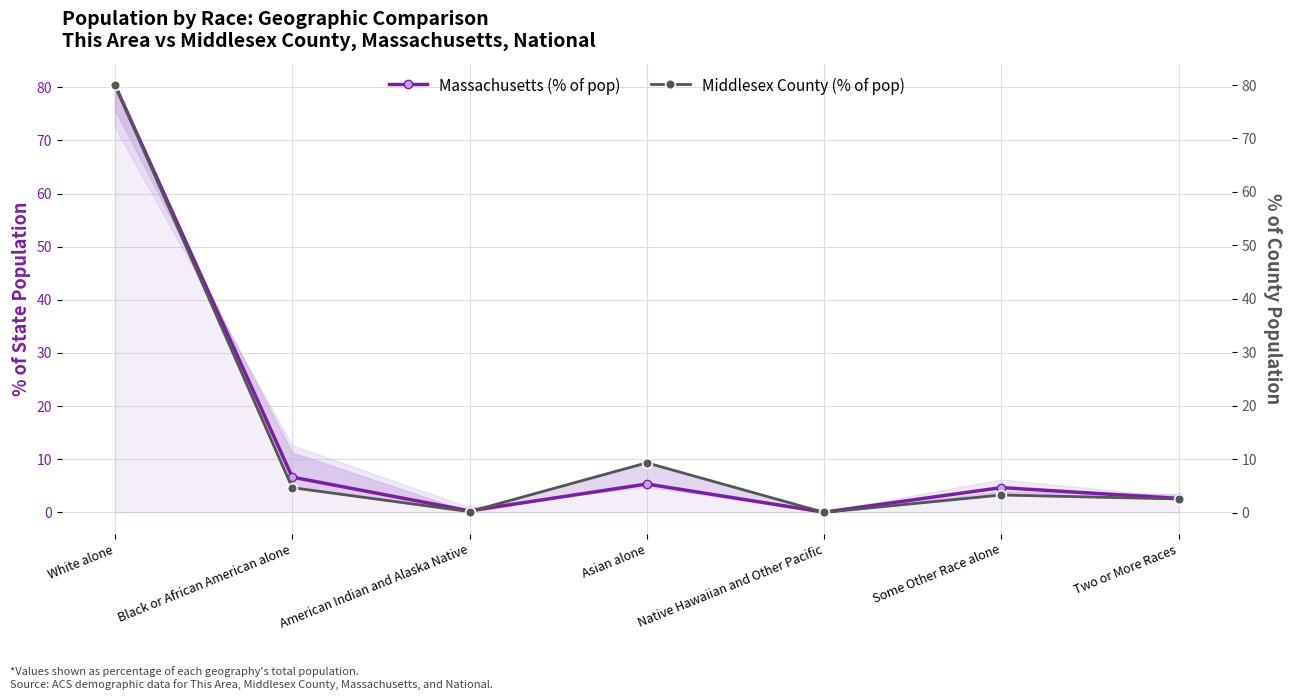

Which series changed the most between White alone and Two or More Races?

Massachusetts (% of pop)